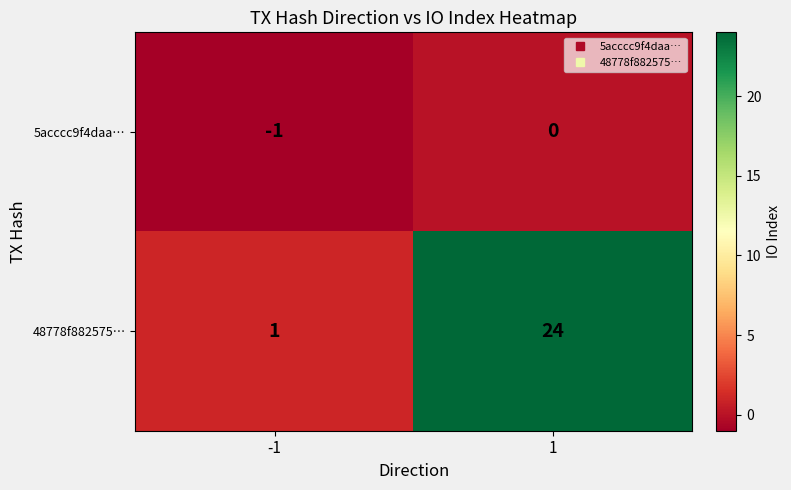

What is the sum of all 48778f882575… values?

25